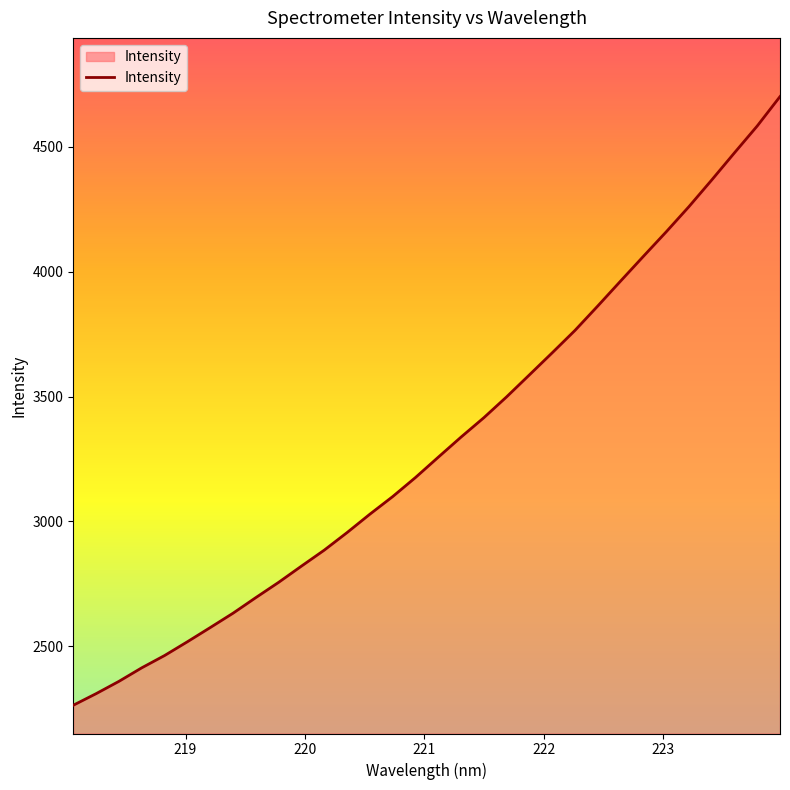

What is the difference between the maximum and minimum values?

2438.0